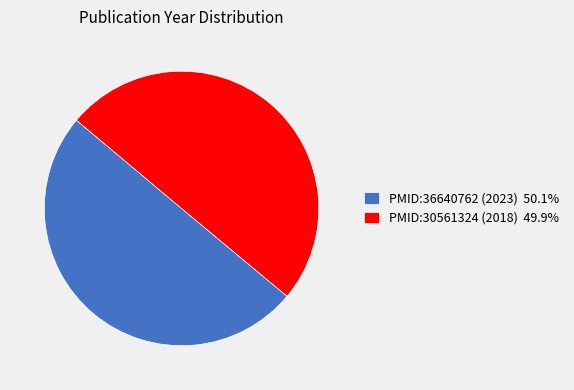

Do PMID:30561324 (2018) 49.9% and PMID:36640762 (2023) 50.1% together represent more than half of the pie?

Yes